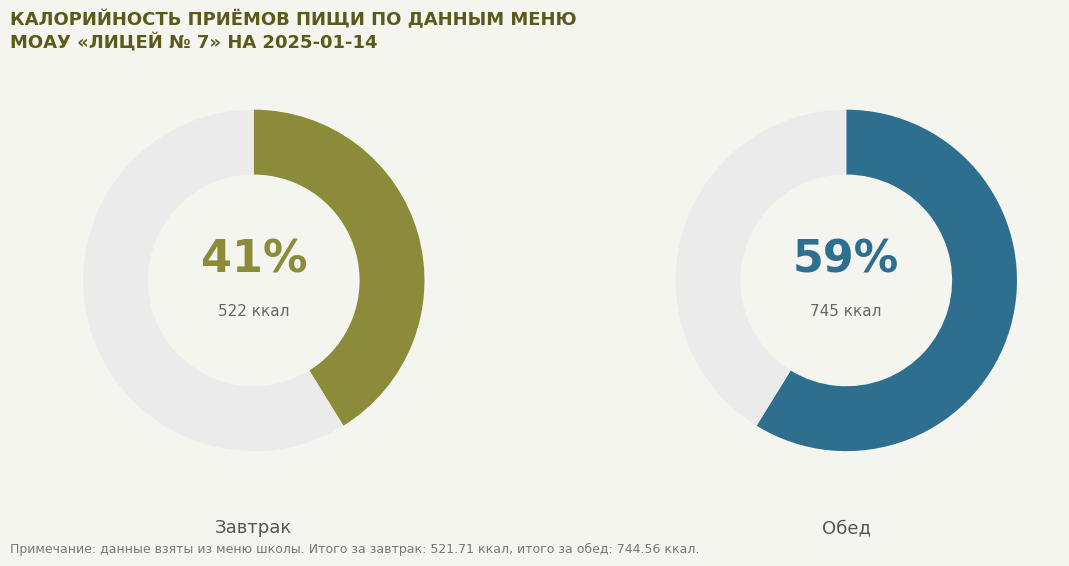

What percentage is the Завтрак slice, to the nearest percent?

41%